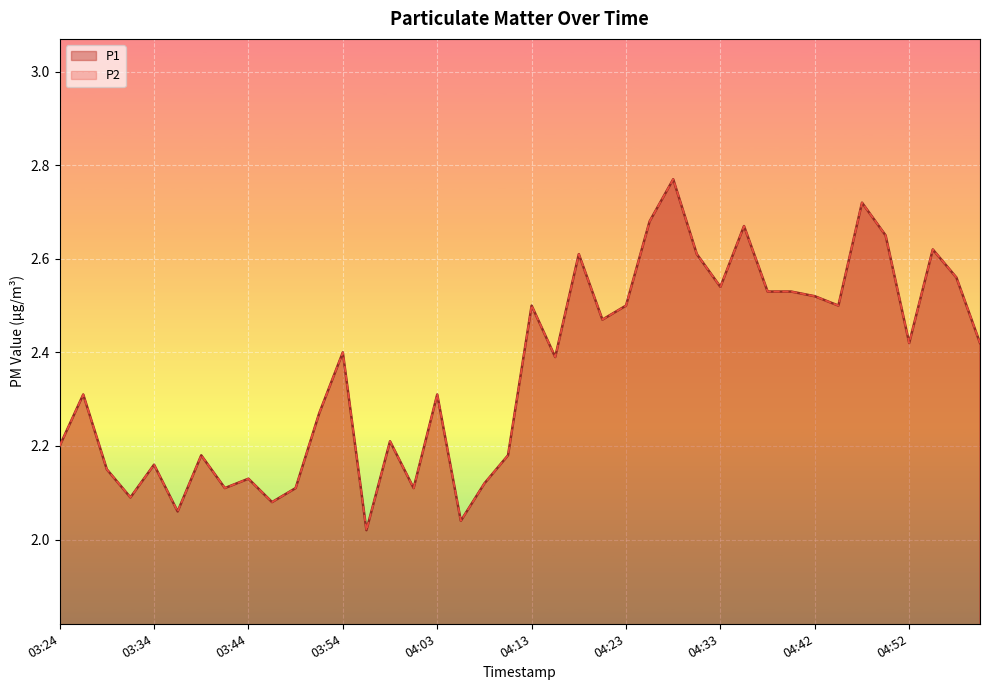

What is the sum of the P1 values at 04:03 and 04:37?

4.8